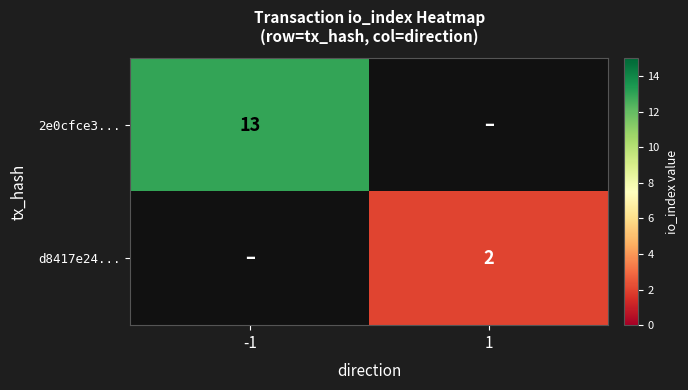

True or false: 2e0cfce3... has a value of 19 at -1.

False